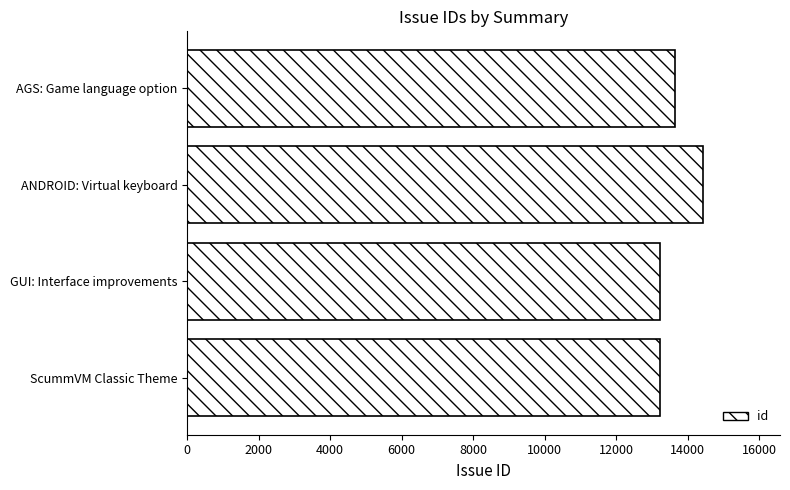

At which label is the value closest to 13830?

AGS: Game language option